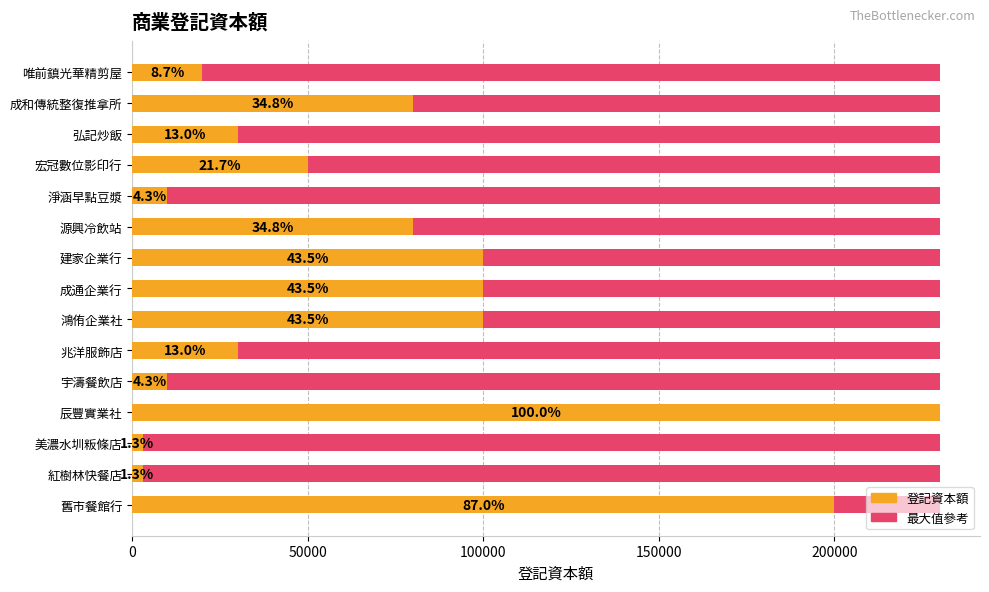

Does the chart contain stacked bars?

No